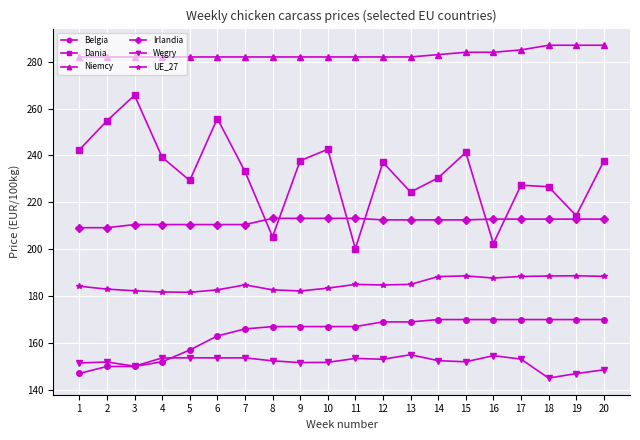

True or false: Irlandia and Niemcy intersect in this chart.

False